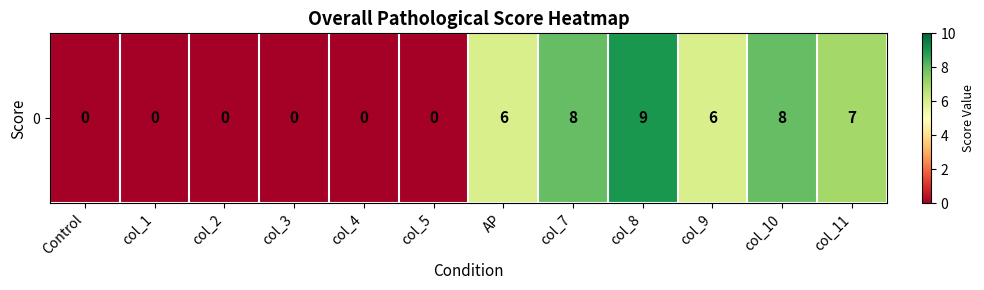

The chart shows a value of -4 at col_2. True or false?

False